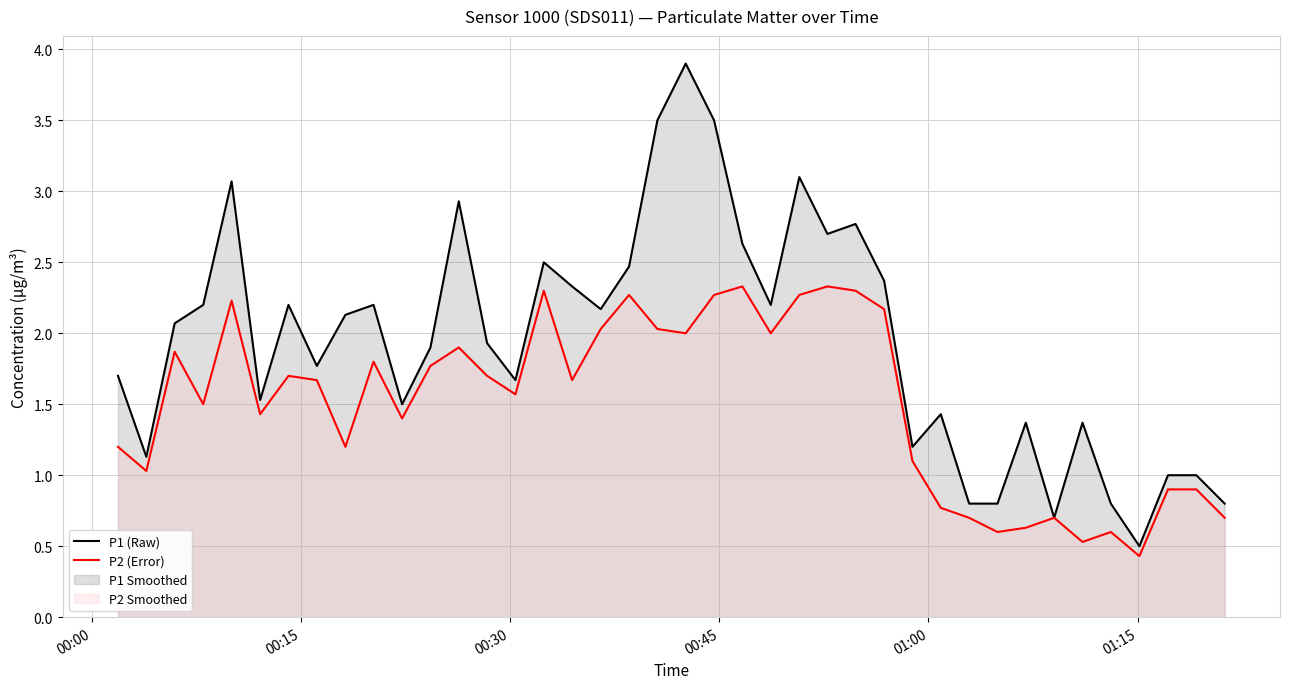

List the series in order of their overall mean, highest first.

P1 (Raw), P2 (Error)